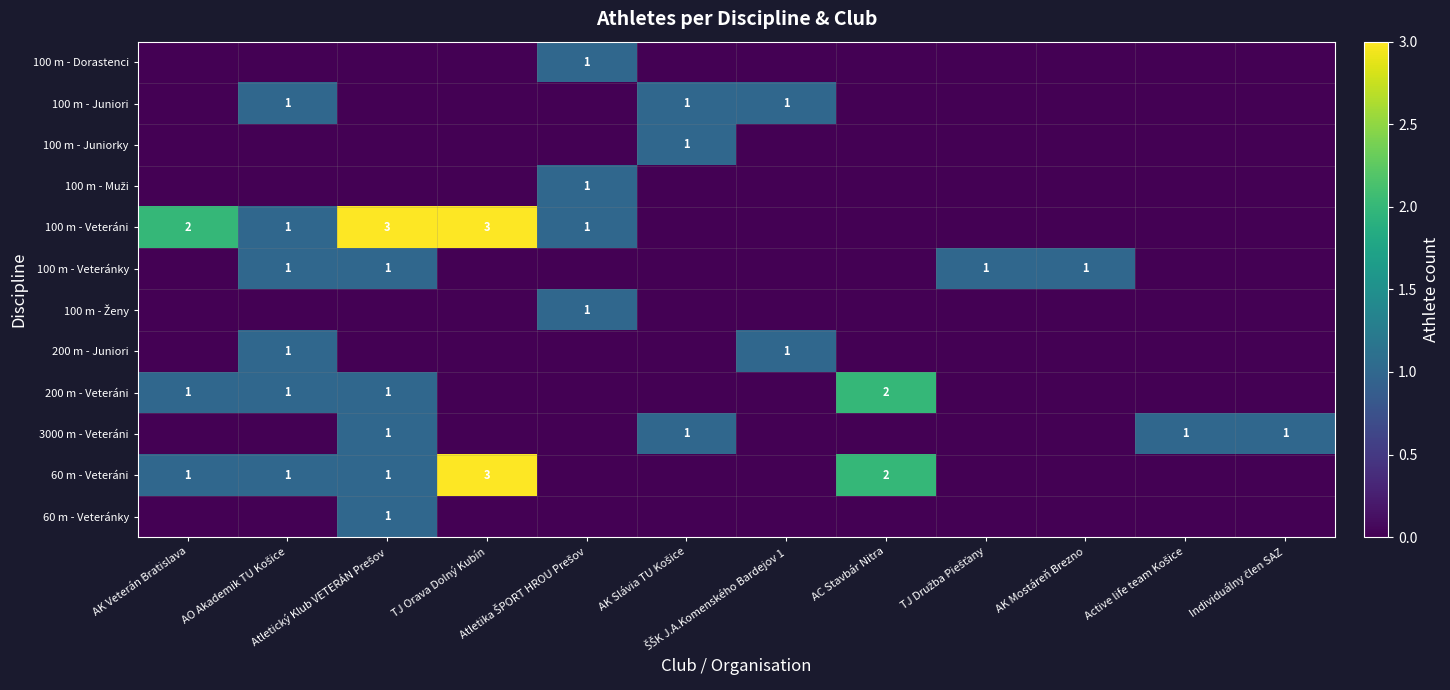

How many distinct data groups are displayed?

12